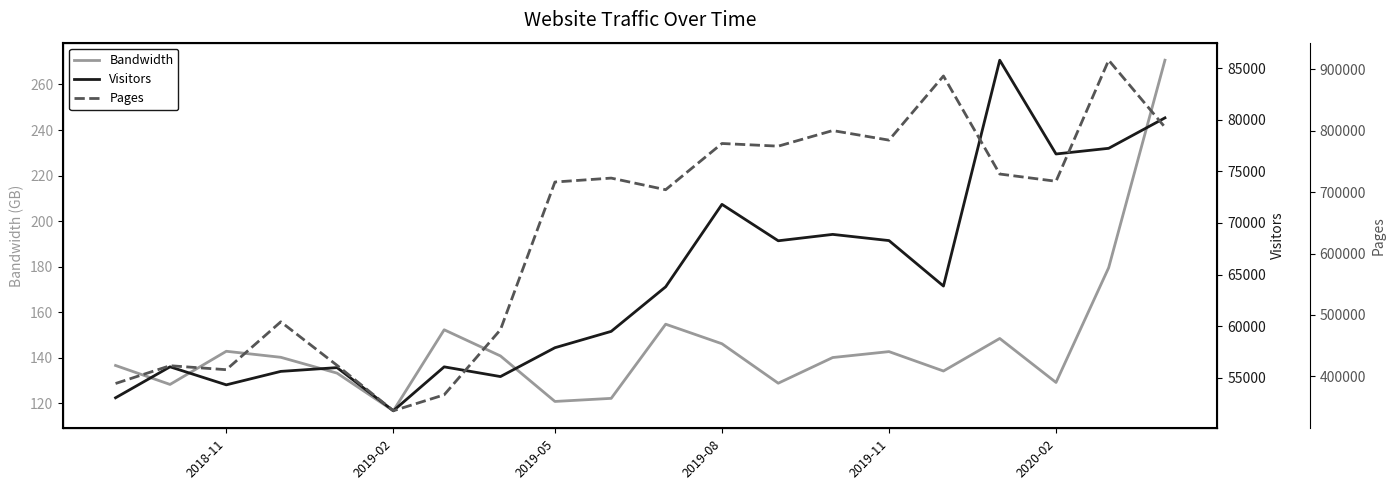

At which label does Bandwidth reach its minimum?

2019-02